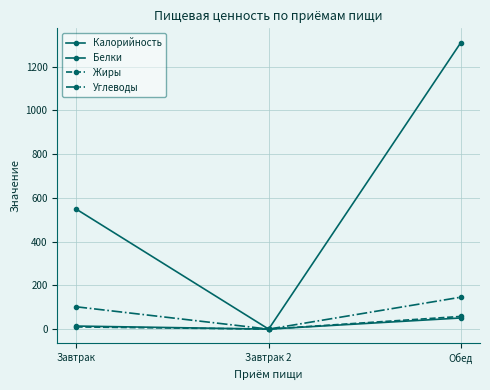

Reading left to right, extract all data points from this chart.

Калорийность: Завтрак=548	Завтрак 2=0	Обед=1310
Белки: Завтрак=14	Завтрак 2=0	Обед=51
Жиры: Завтрак=10	Завтрак 2=0	Обед=58
Углеводы: Завтрак=102	Завтрак 2=0	Обед=146